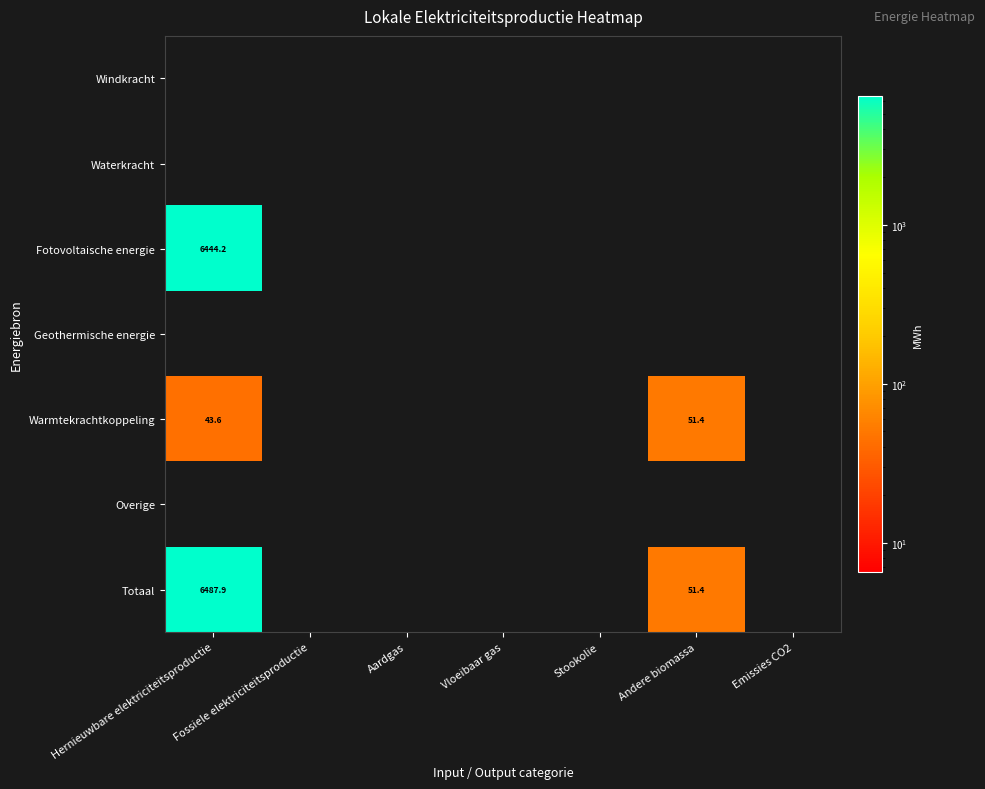

The value of Windkracht at Hernieuwbare elektriciteitsproductie is 0.0. True or false?

True